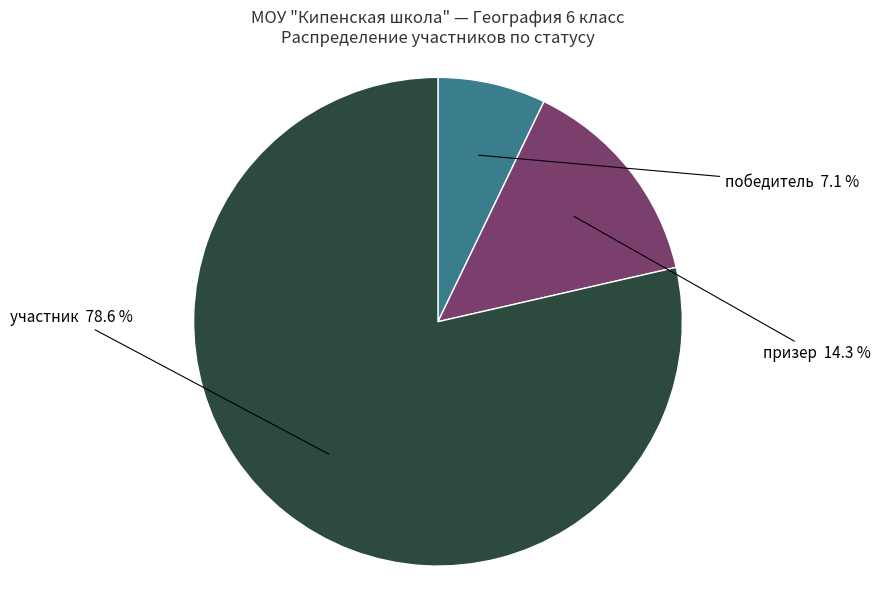

Rank the categories by value from highest to lowest.

участник, призер, победитель